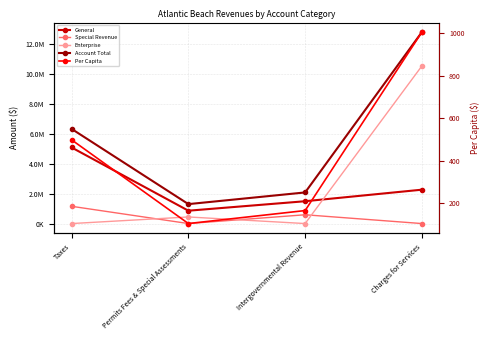

Rank the series by their maximum value, from lowest to highest.

Per Capita, Special Revenue, General, Enterprise, Account Total